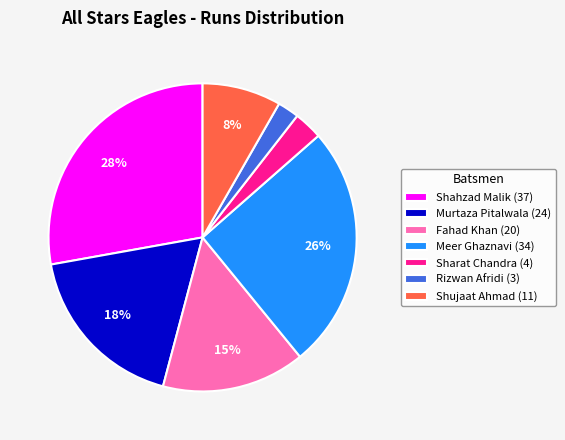

Which slice is the smallest?

Rizwan Afridi (3)